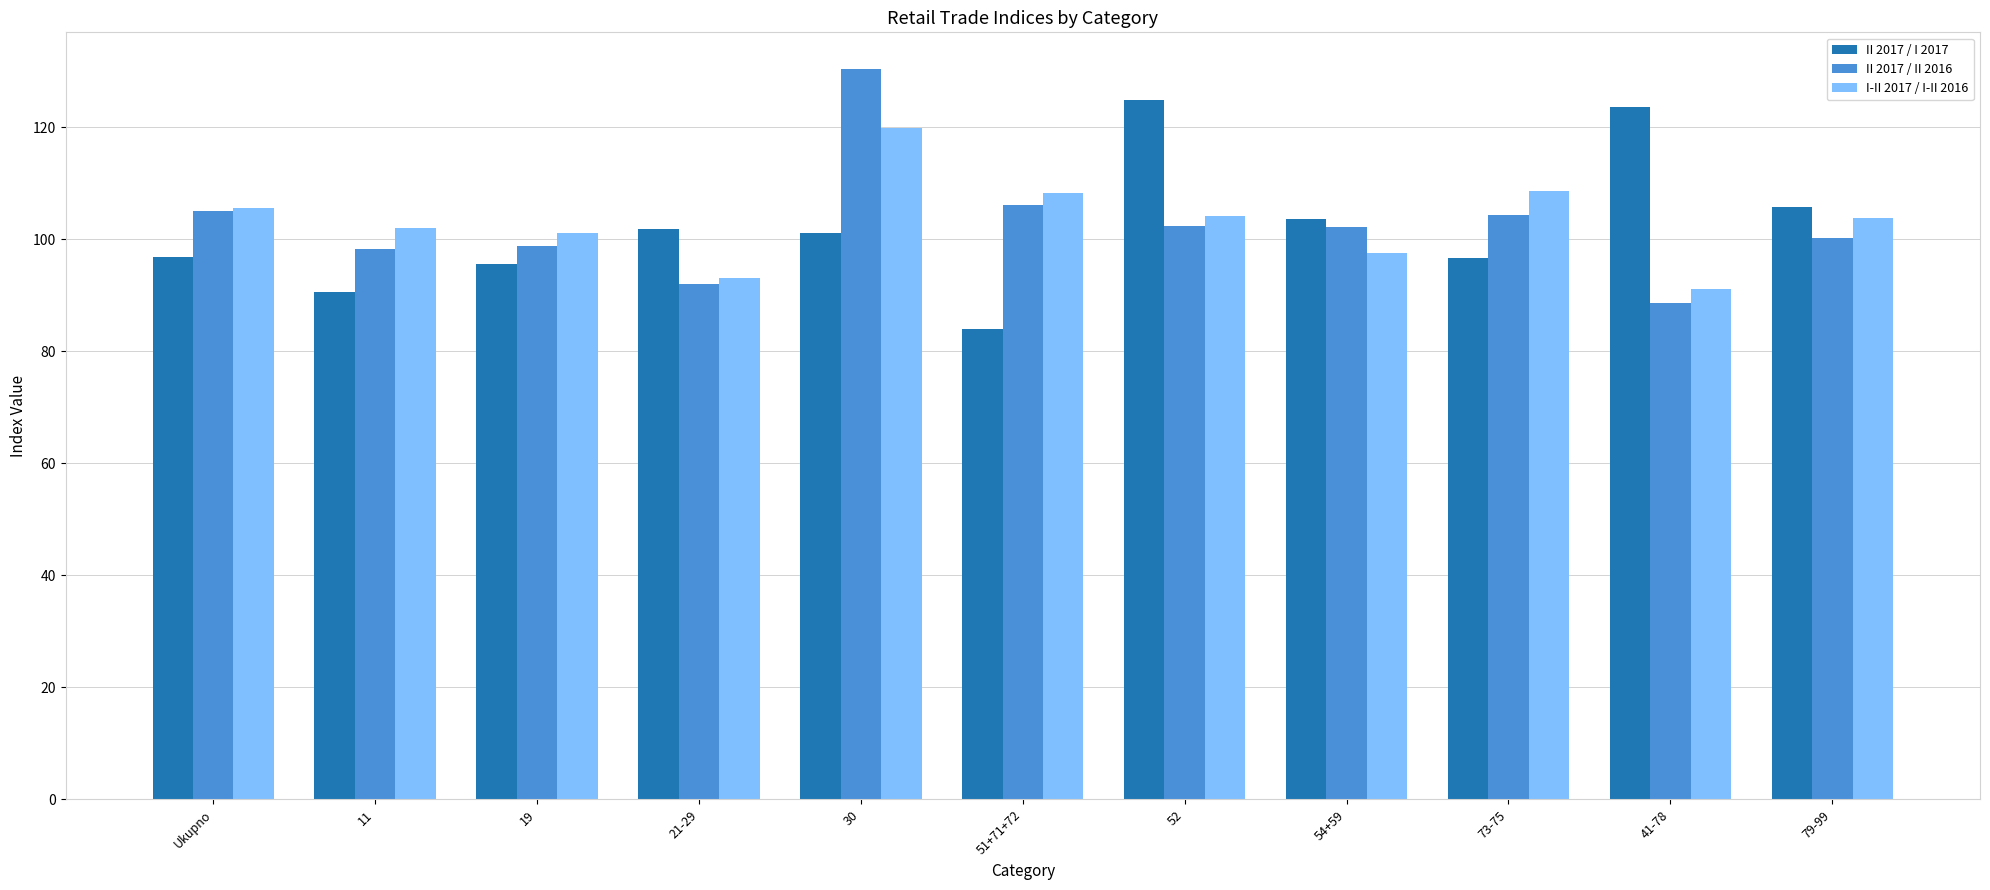

What is the maximum value shown in the chart?

130.4